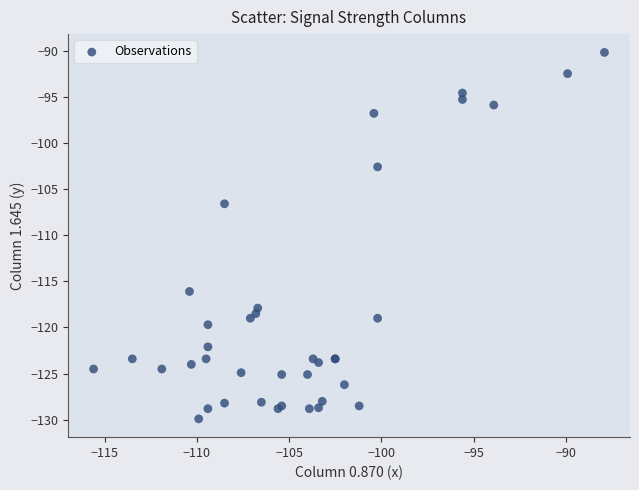

What Y value in the scatter plot is closest to -110?

-106.6